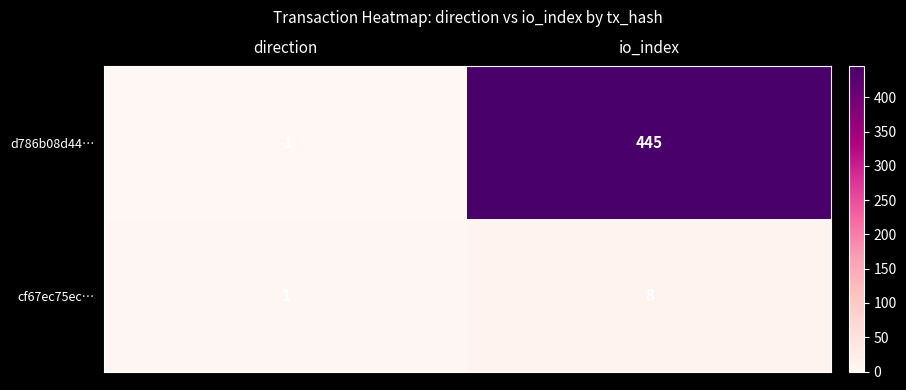

What is the difference between the maximum and minimum values in the d786b08d44… series?

446